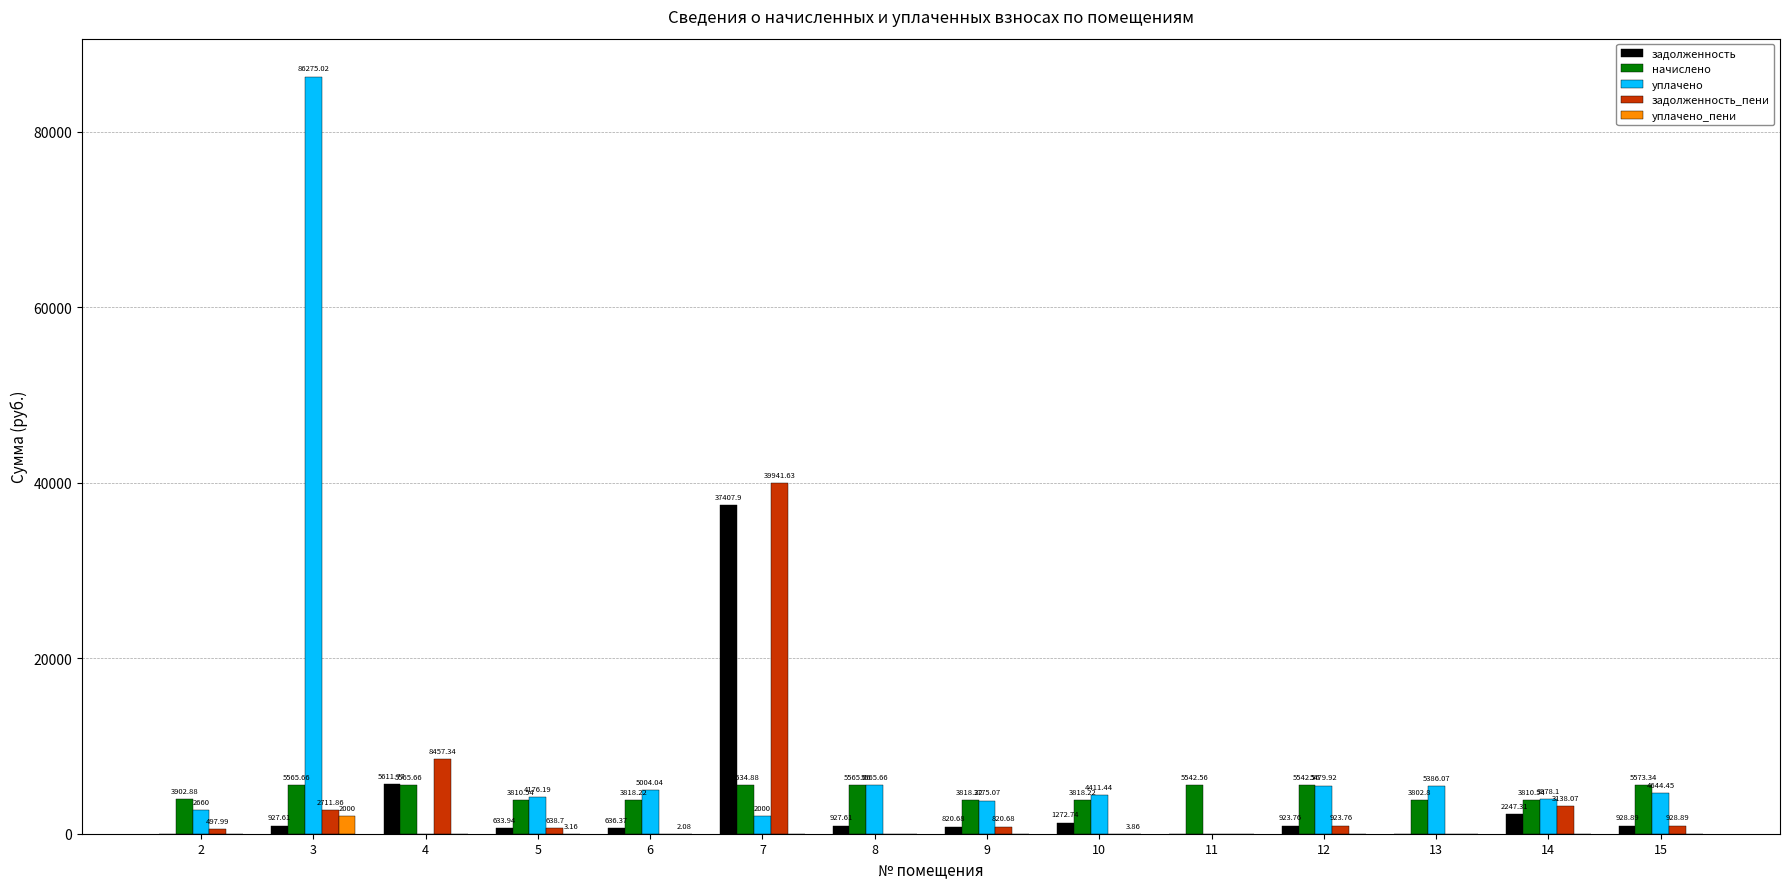

What are all the series names shown in the legend?

задолженность, начислено, уплачено, задолженность_пени, уплачено_пени